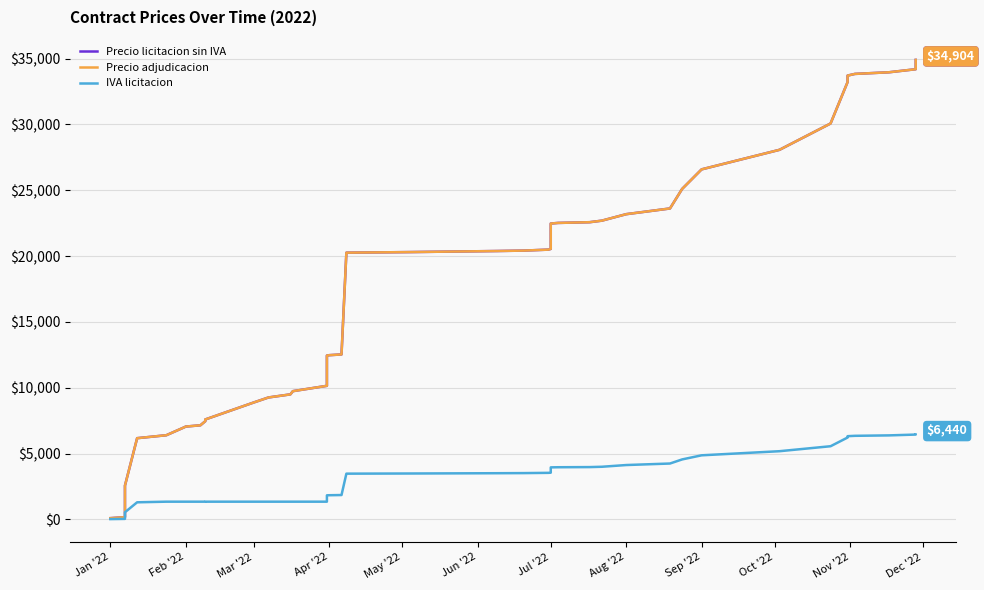

Which series has the largest range (max minus min)?

Precio licitacion sin IVA